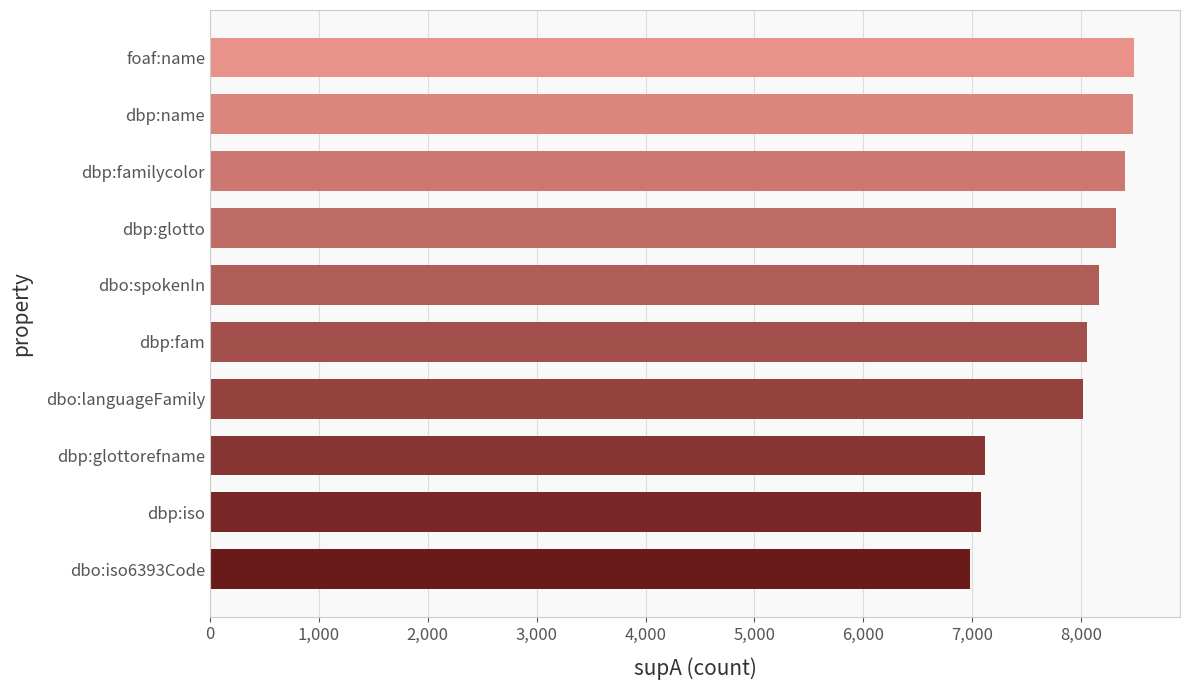

What is the difference between the second highest and minimum values?

1493